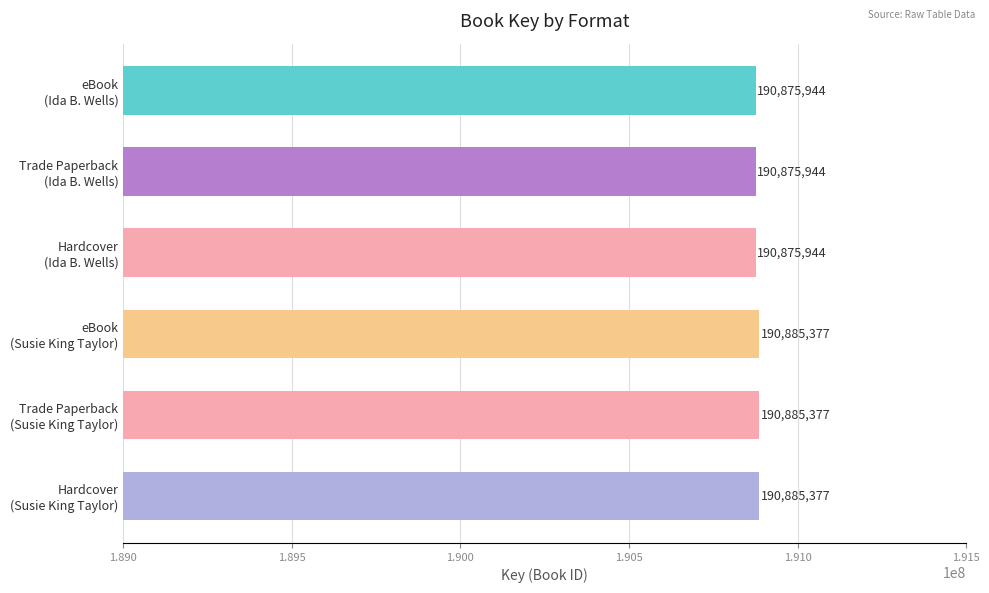

Reading bottom to top, transcribe all the data shown in this chart.

190885377	190885377	190885377	190875944	190875944	190875944